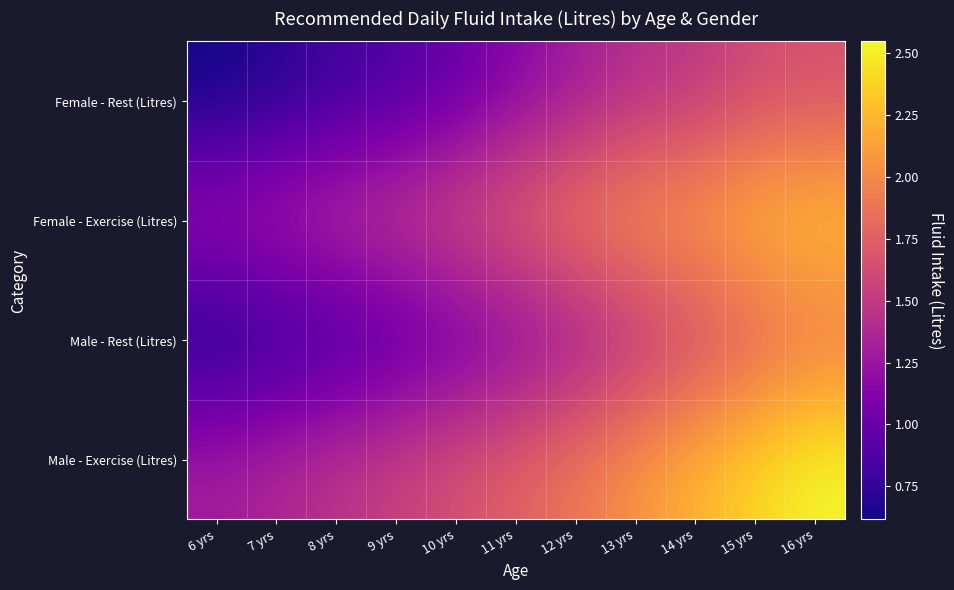

What is the total value across all series at 14 yrs?

7.4